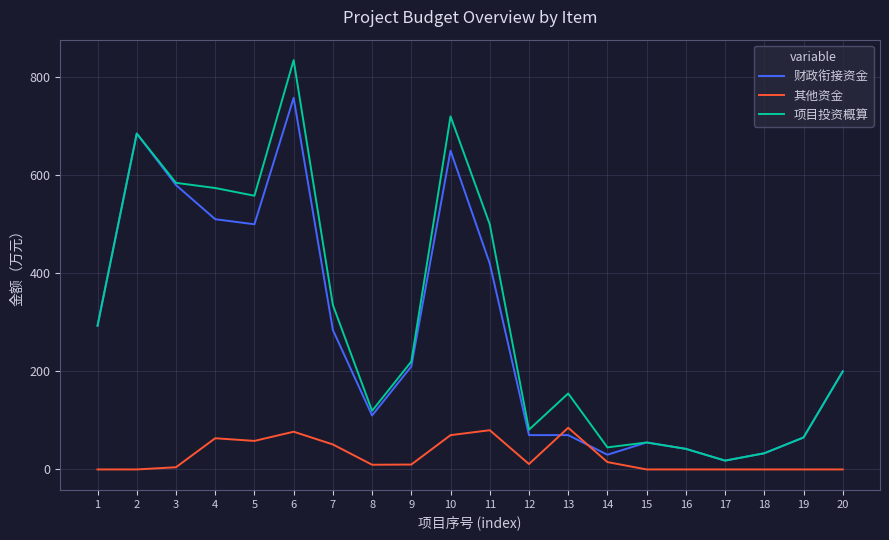

What is the highest value of the 财政衔接资金 series?

757.8